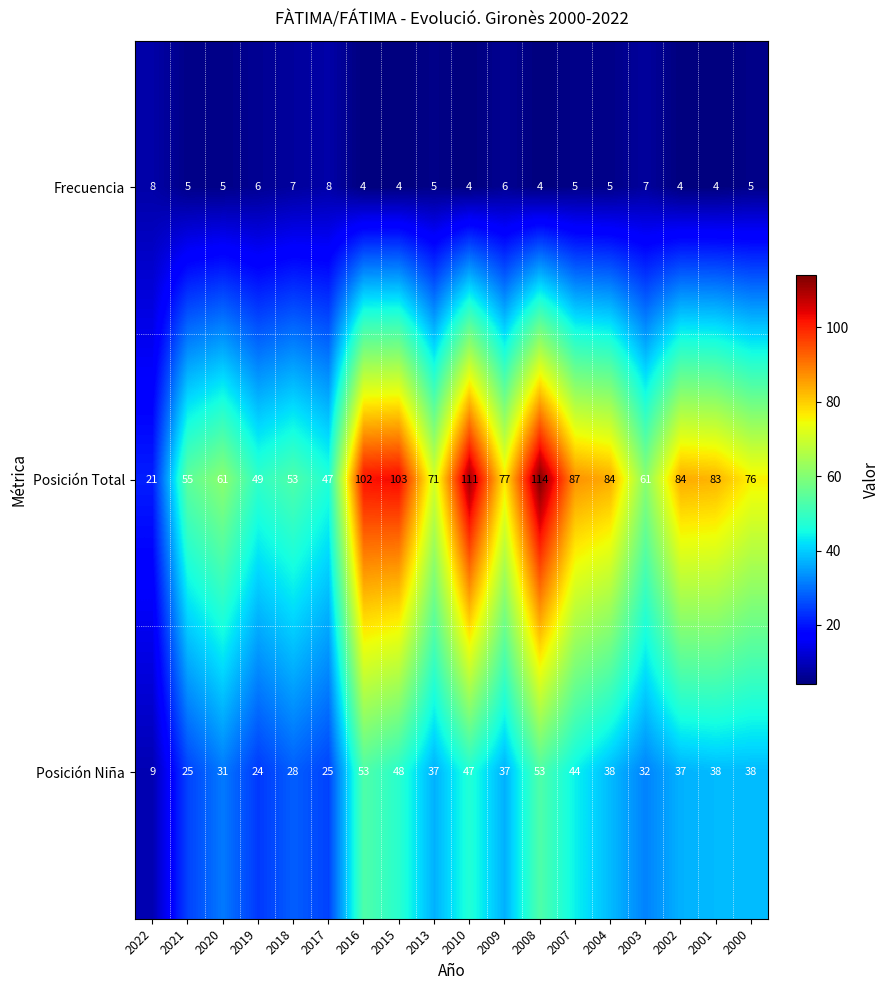

What is the difference between the maximum and minimum values in the Posición Total series?

93